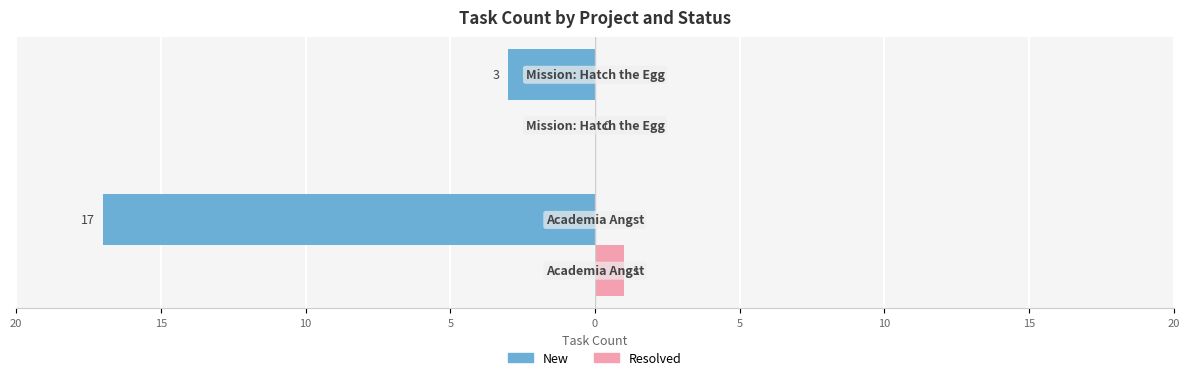

What are all the series names shown in the legend?

New, Resolved